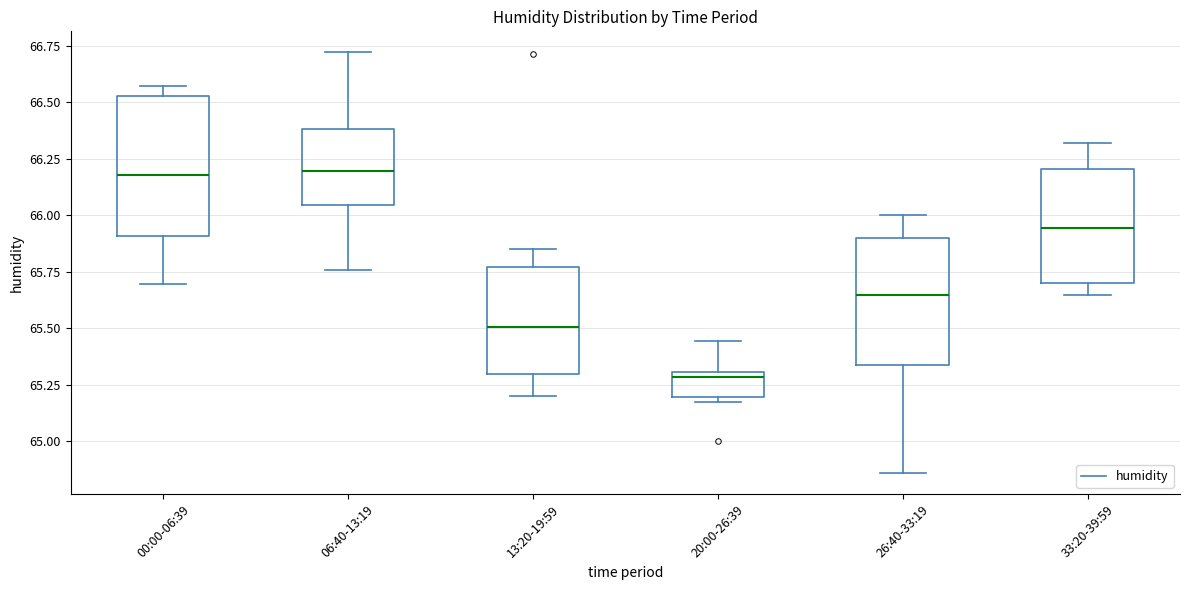

Which box's median line is the lowest?

20:00-26:39